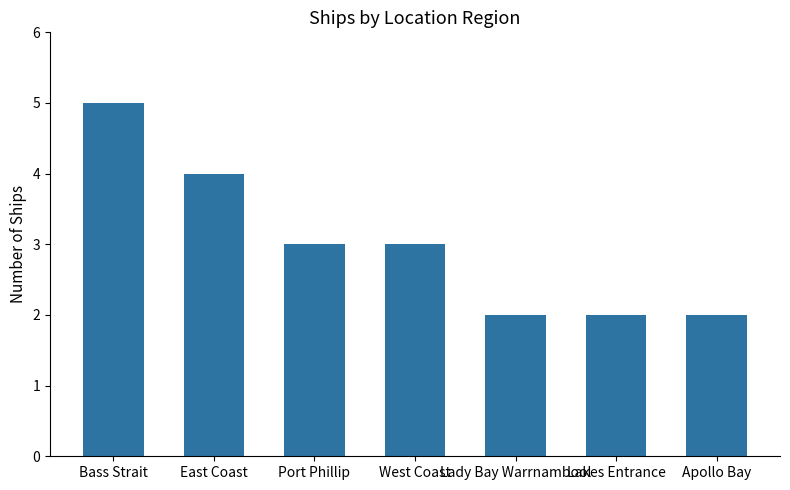

What is the label of the 1st bar from the left?

Bass Strait